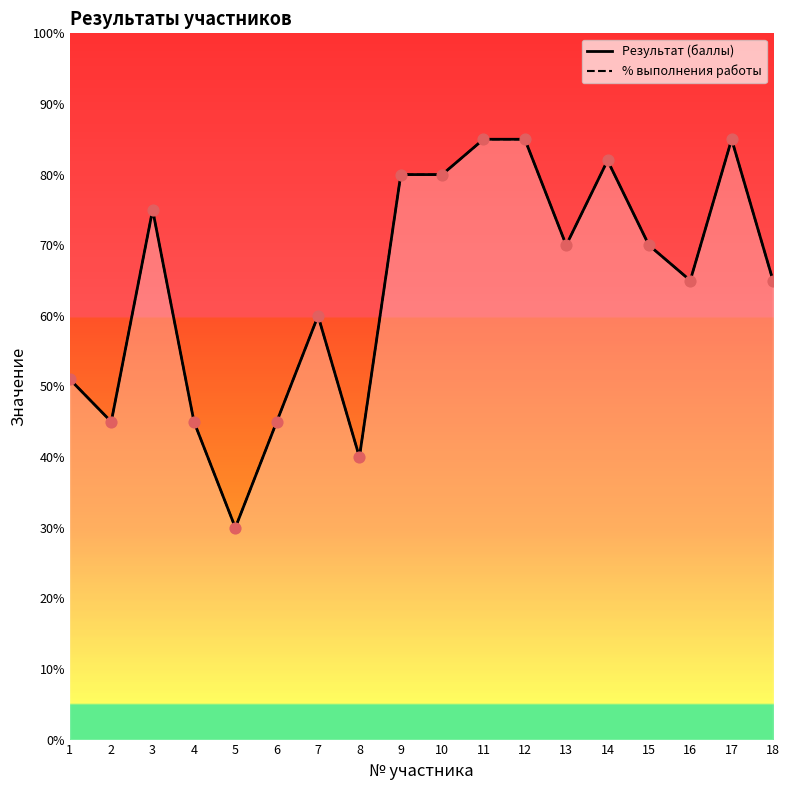

Which series has the largest total across all categories?

Результат (баллы)